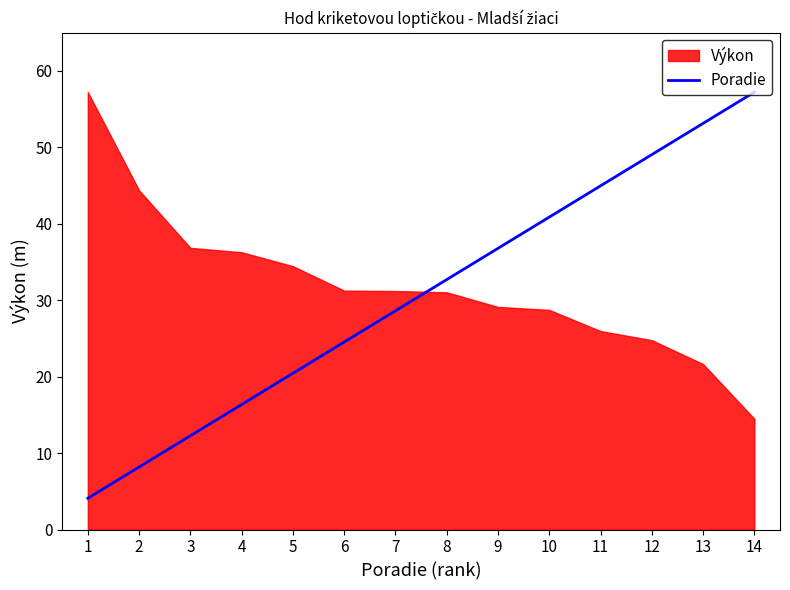

The value at 14 is 13.6. True or false?

False